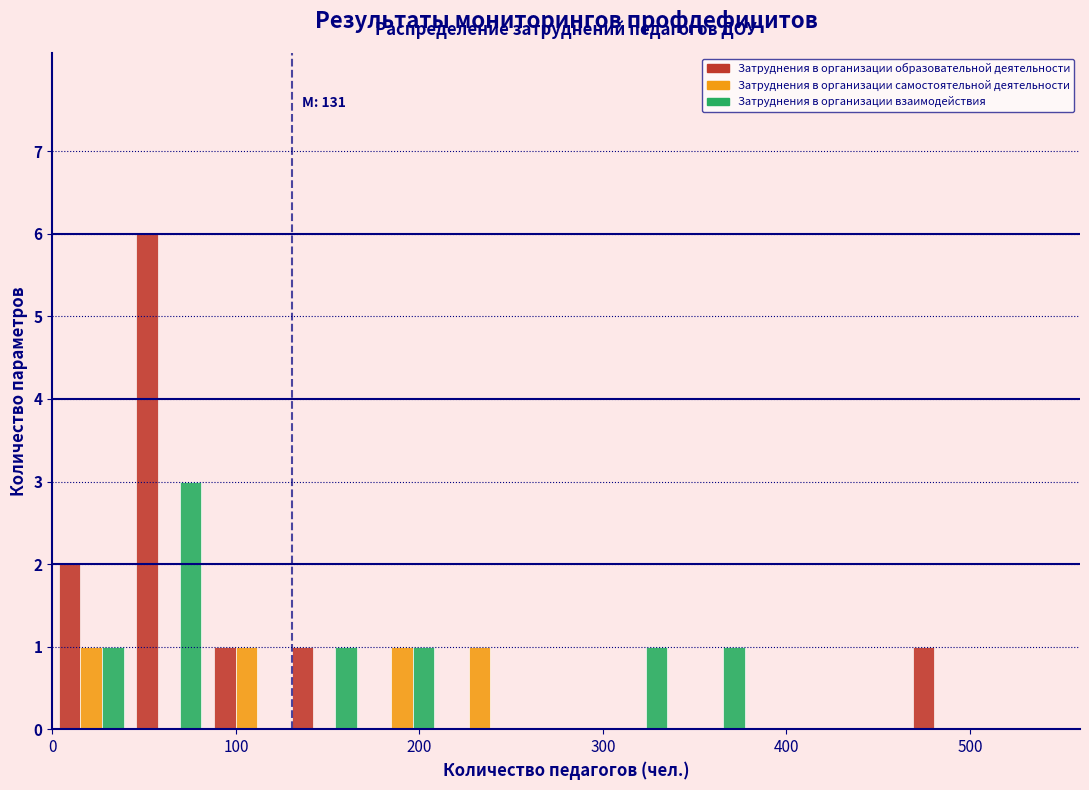

In the Затруднения в организации образовательной деятельности series, which range on the x-axis has the tallest bar?

40 to 80